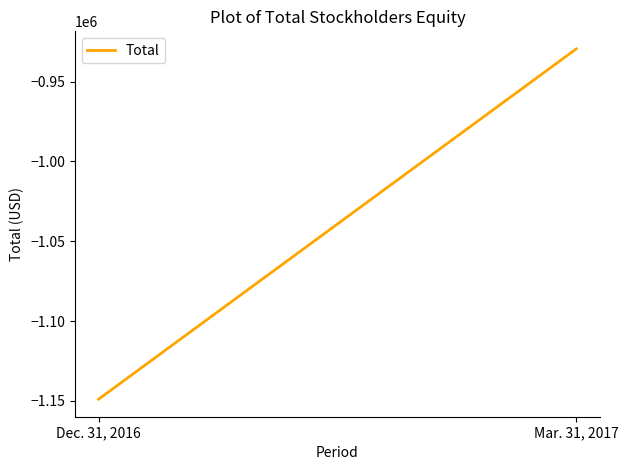

What is the change in value from Dec. 31, 2016 to Mar. 31, 2017?

+219392